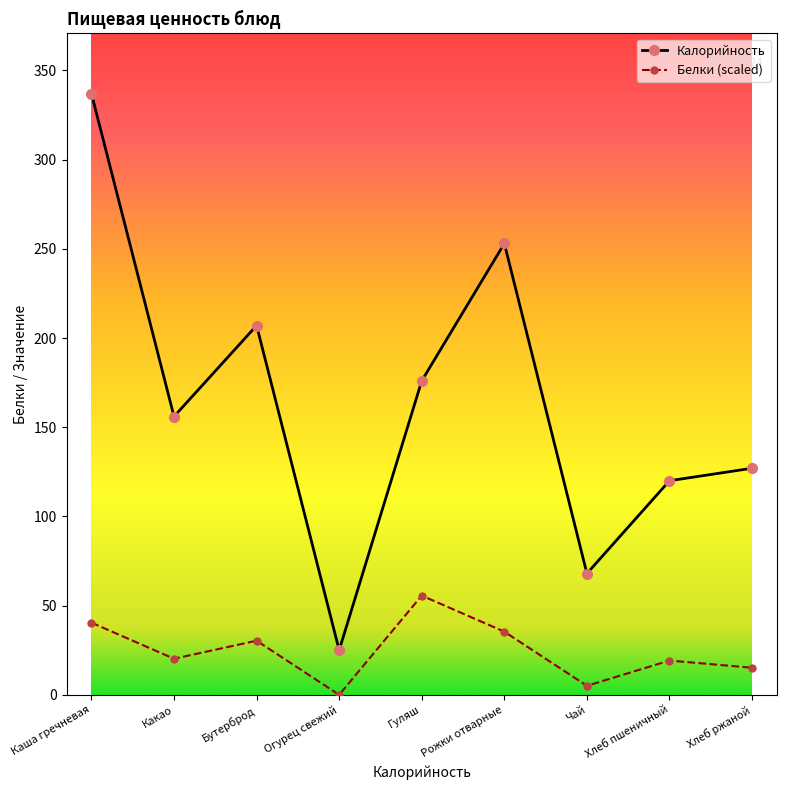

Where does the Калорийность series first go above 156?

Каша гречневая